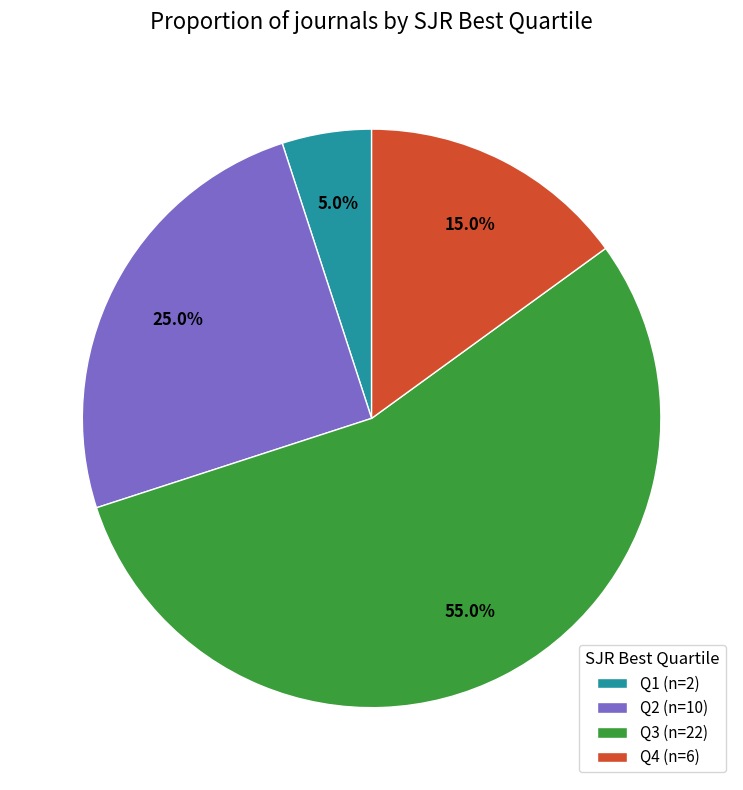

What is the majority slice?

Q3